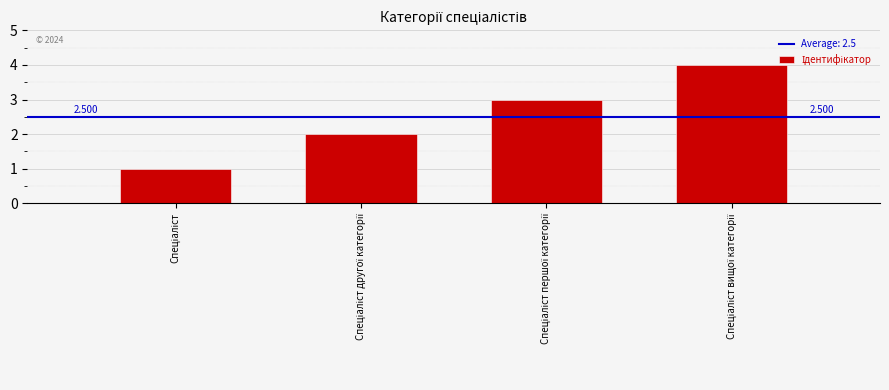

What is the label of the 2nd bar from the right?

Спеціаліст першої категорії